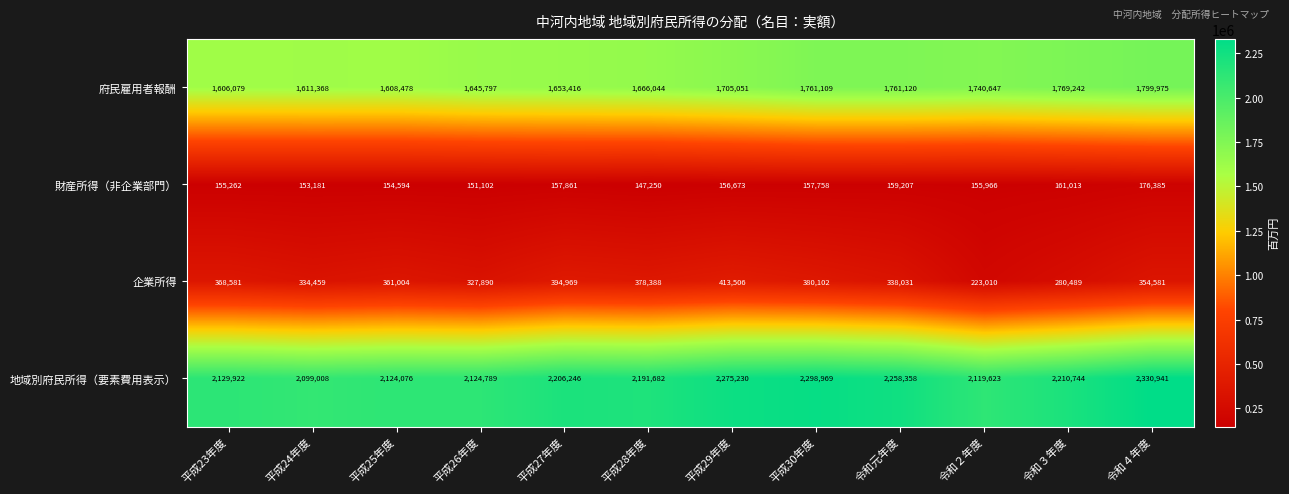

Rank the series at 令和２年度 from highest to lowest value.

地域別府民所得（要素費用表示）, 府民雇用者報酬, 企業所得, 財産所得（非企業部門）